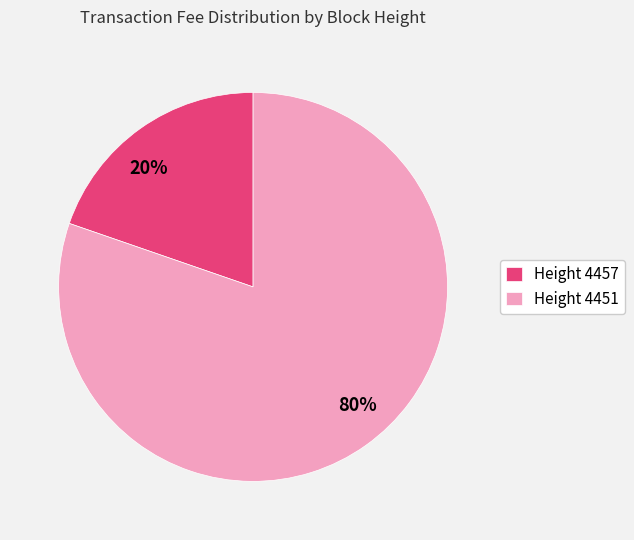

To the nearest percent, what is the average slice percentage?

50%